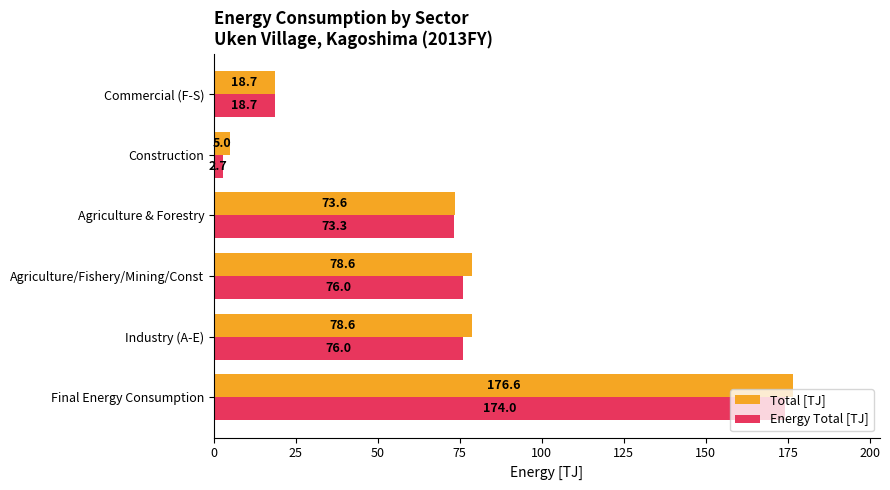

The Energy Total [TJ] series shows 73.3 at Agriculture & Forestry. True or false?

True